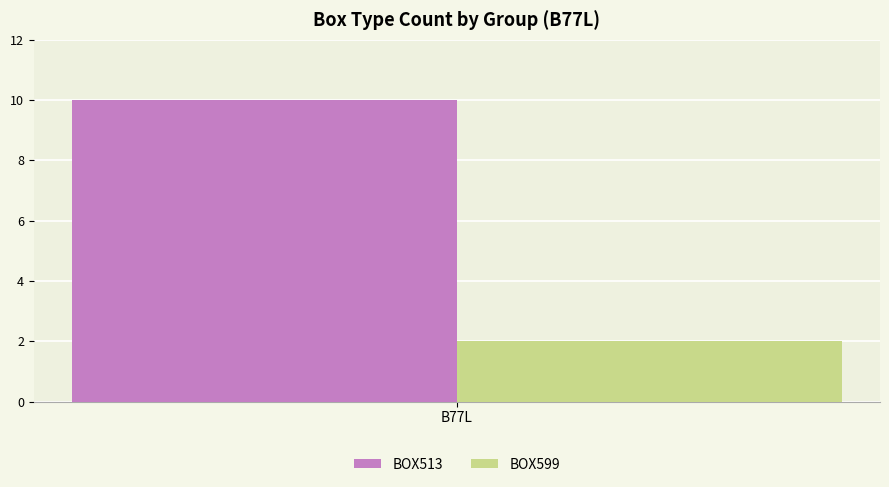

Rank the series at B77L from highest to lowest value.

BOX513, BOX599